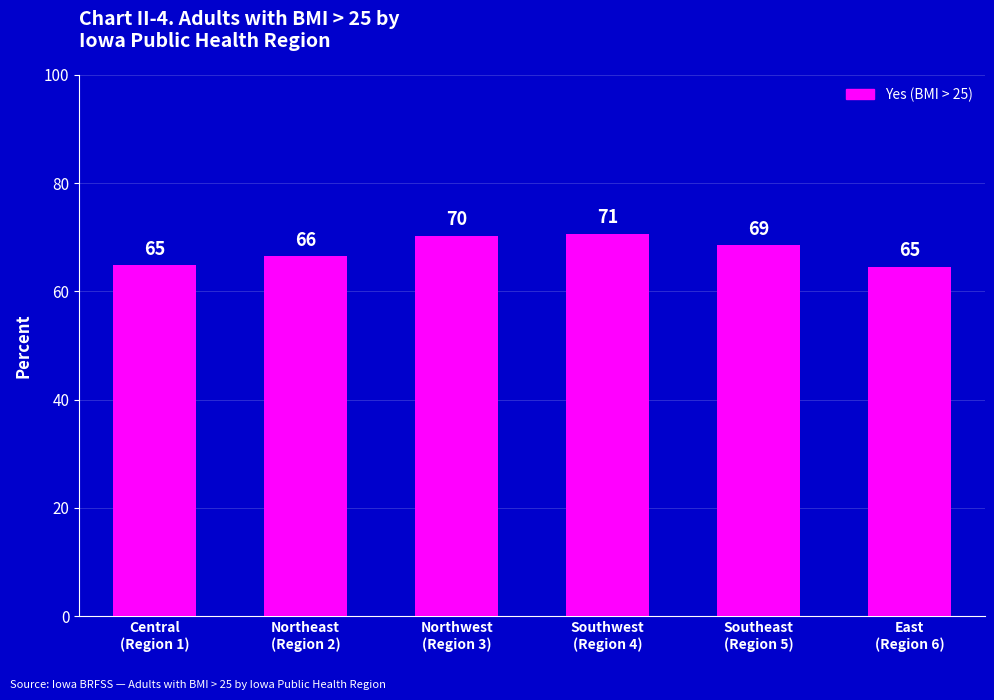

At which category does the chart reach its peak across all series?

Southwest
(Region 4)